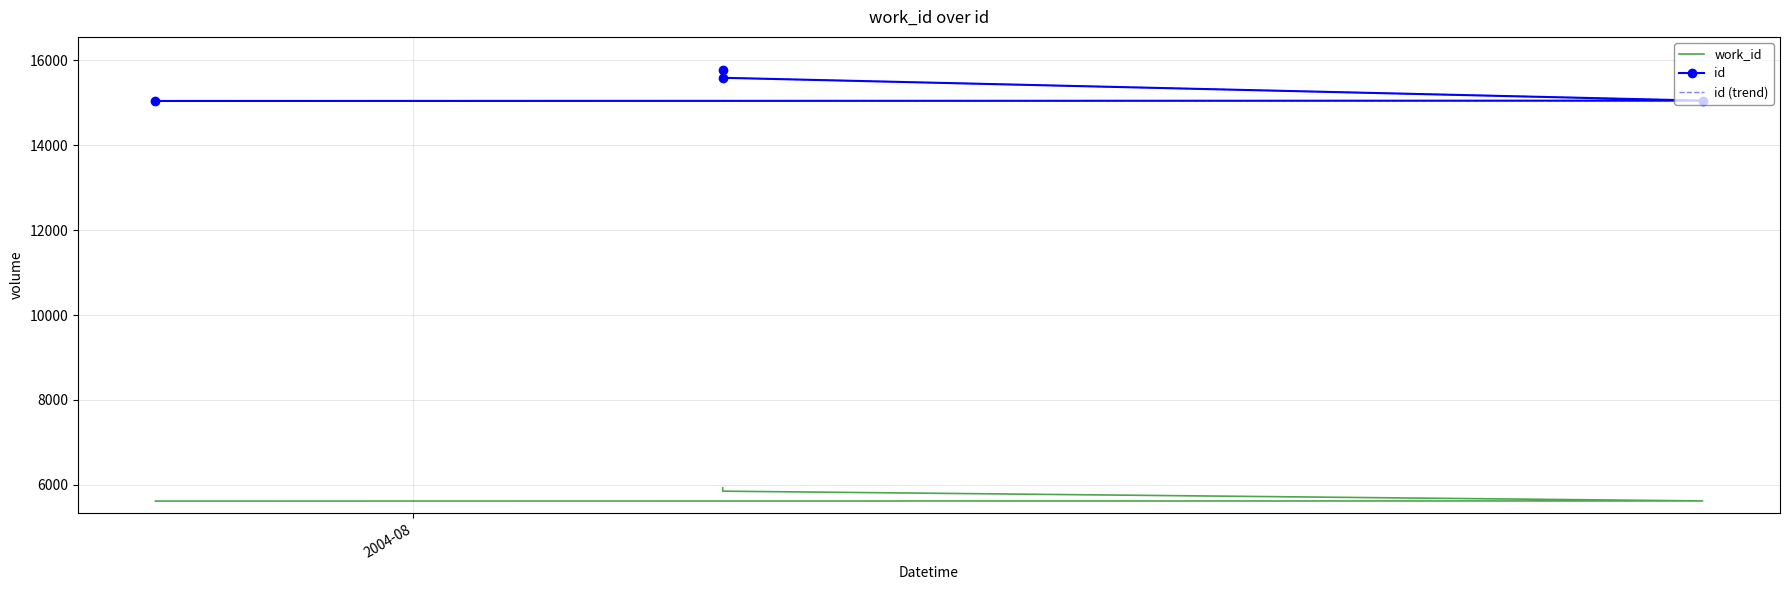

True or false: work_id and id intersect in this chart.

False